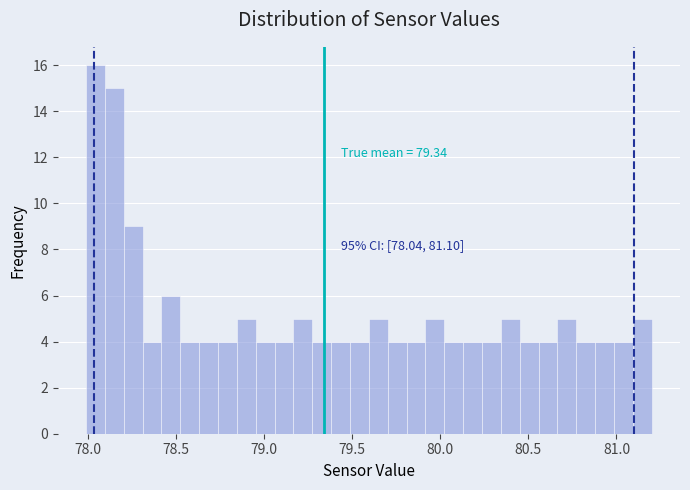

Read against the x-axis, roughly where is the centre of the tallest bar?

78.05